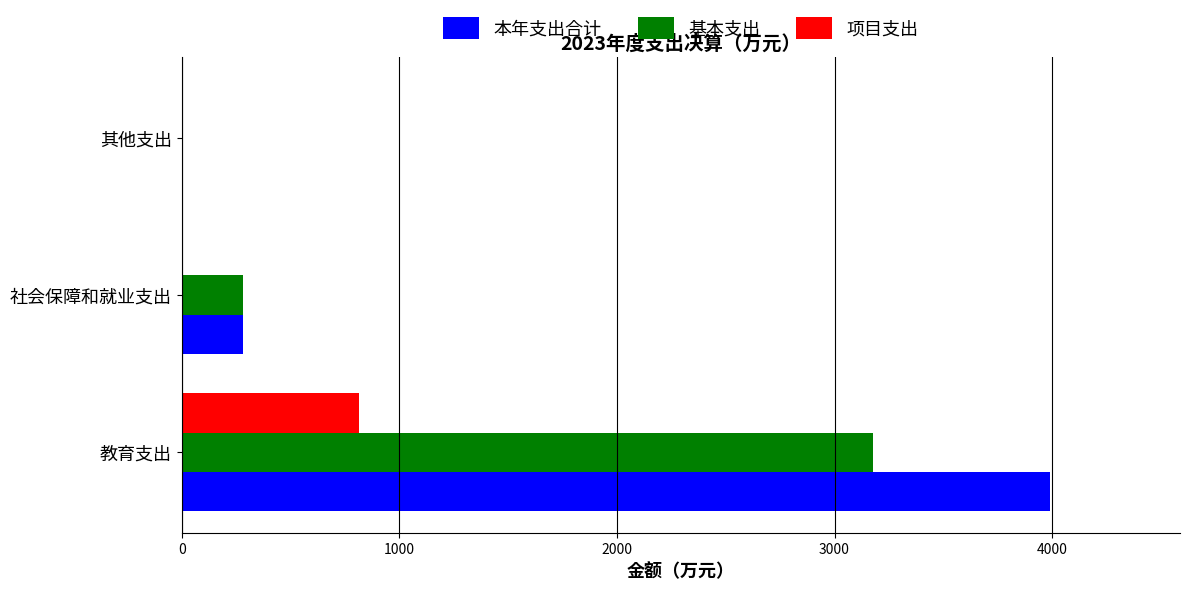

Is the value of 项目支出 at 其他支出 greater than the value of 本年支出合计 at 社会保障和就业支出?

No